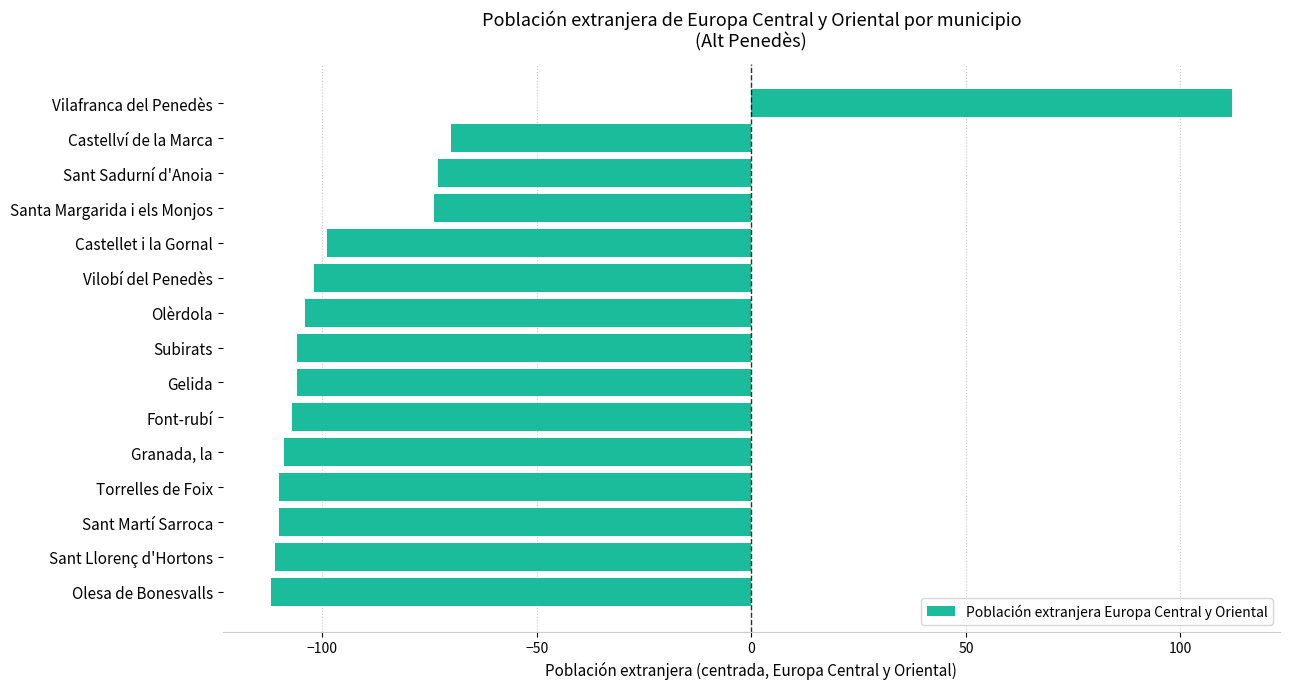

How many negative values are there?

14